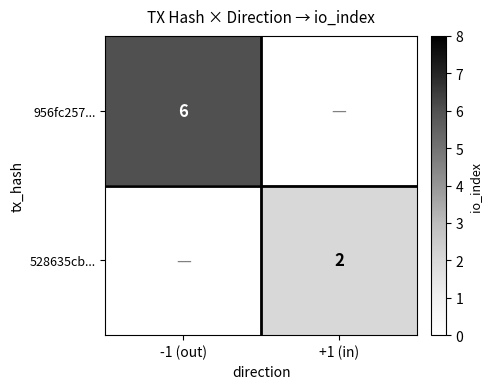

True or false: 956fc257... has a value of 2 at -1 (out).

False